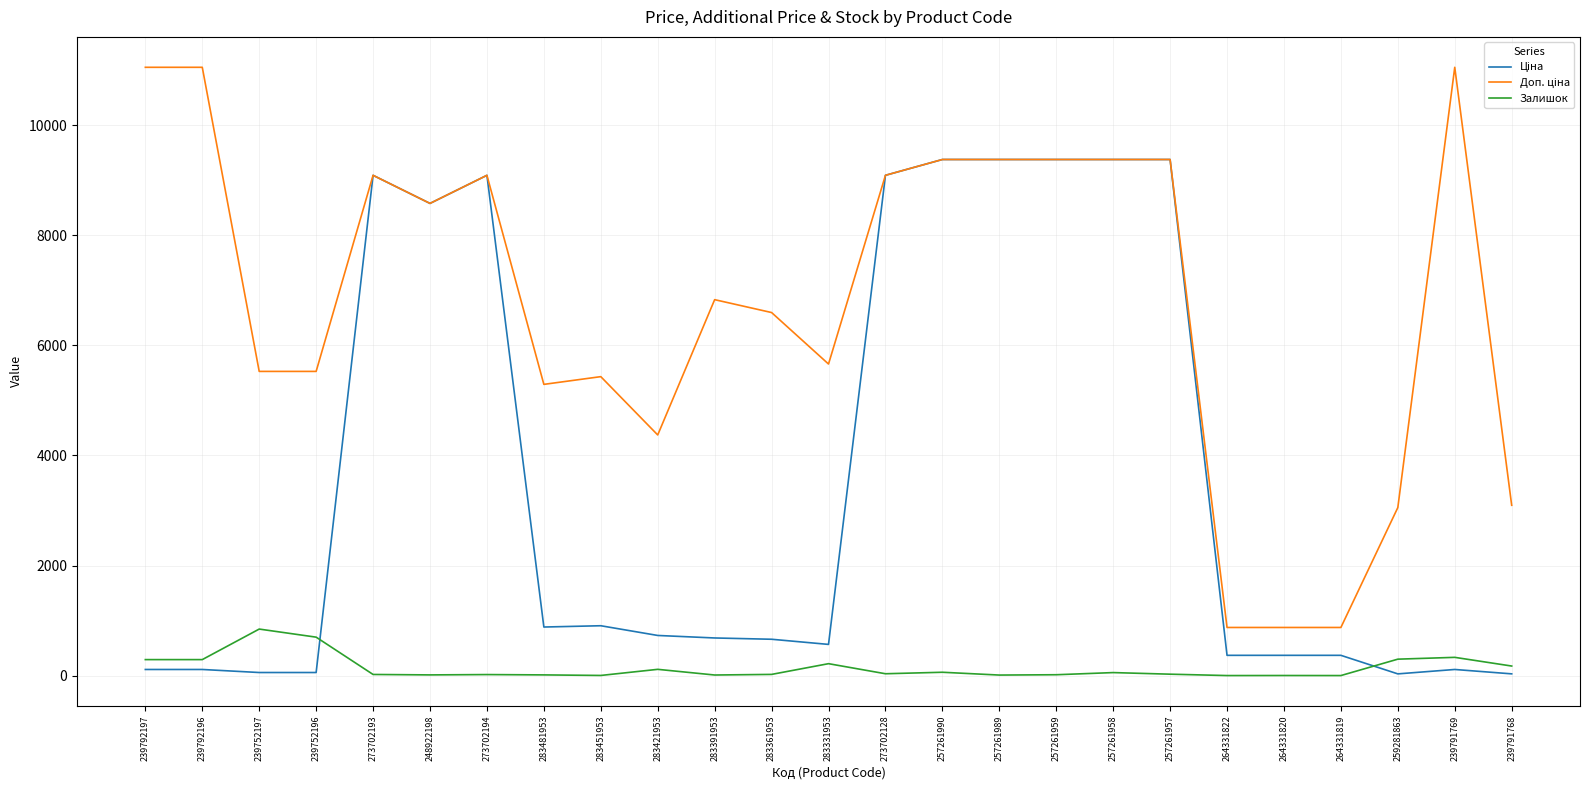

How many lines are shown in the chart?

3